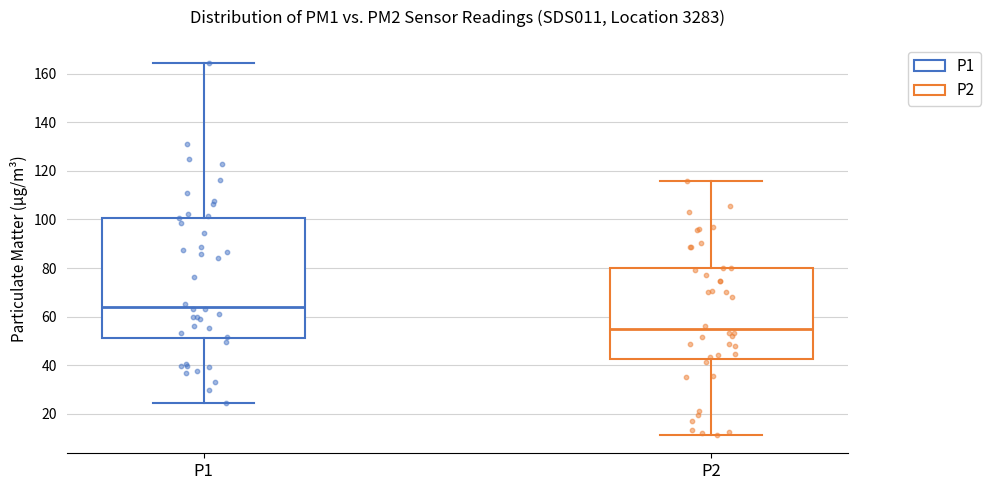

Reading left to right, read every box against the y-axis: the position of its median line, the range the box covers, and the ends of its whiskers. The values are not printed on the chart, so give them approximately, as read against the axis.

P1: median 64, box 52 to 100, whiskers 24 to 164
P2: median 54, box 42 to 80, whiskers 12 to 116